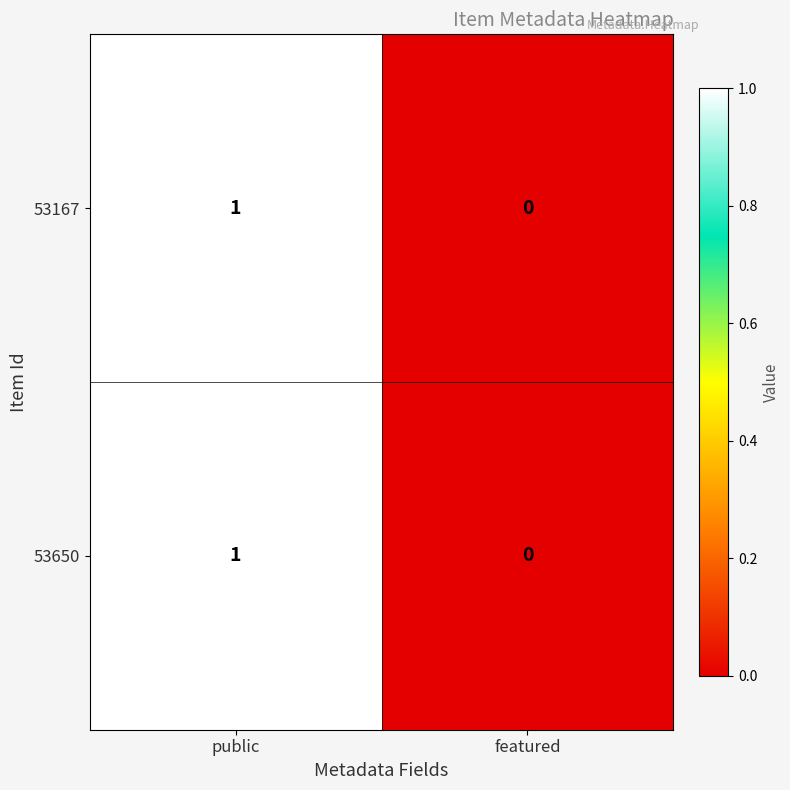

The value of 53650 at featured is -1. True or false?

False